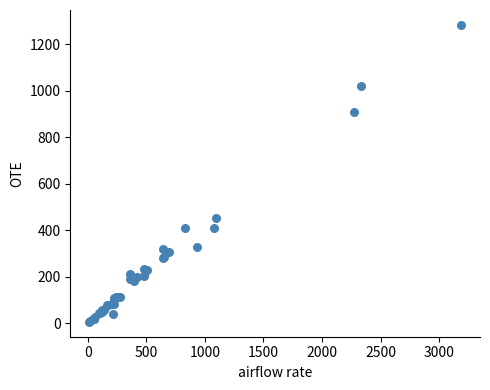

What Y value in the scatter plot is closest to 645?

452